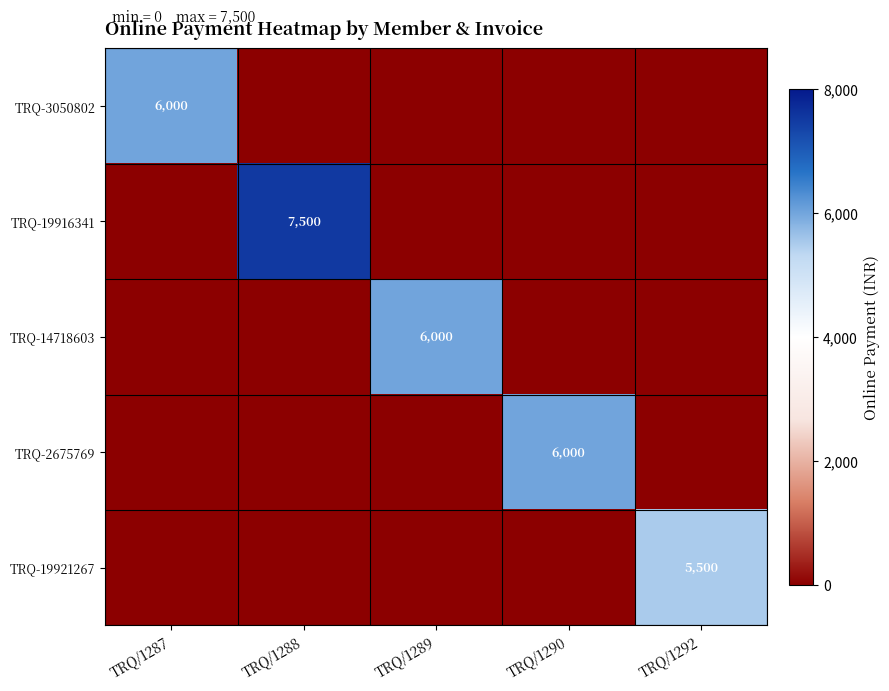

Is the value of TRQ-19921267 at TRQ/1292 greater than the value of TRQ-3050802 at TRQ/1287?

No